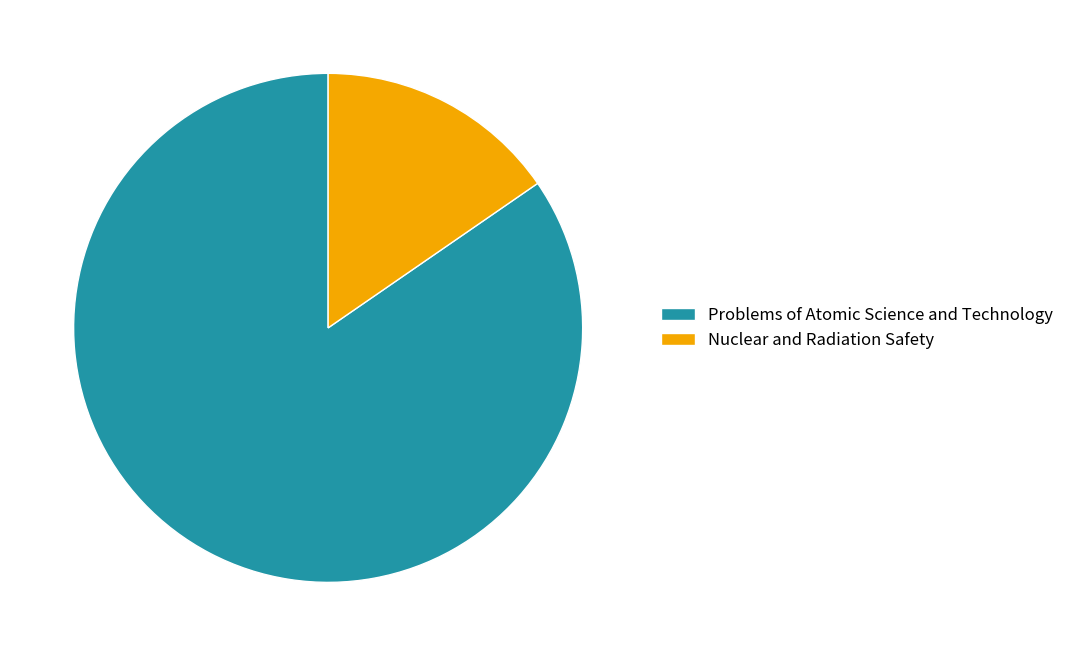

Count the number of slices in the pie.

2